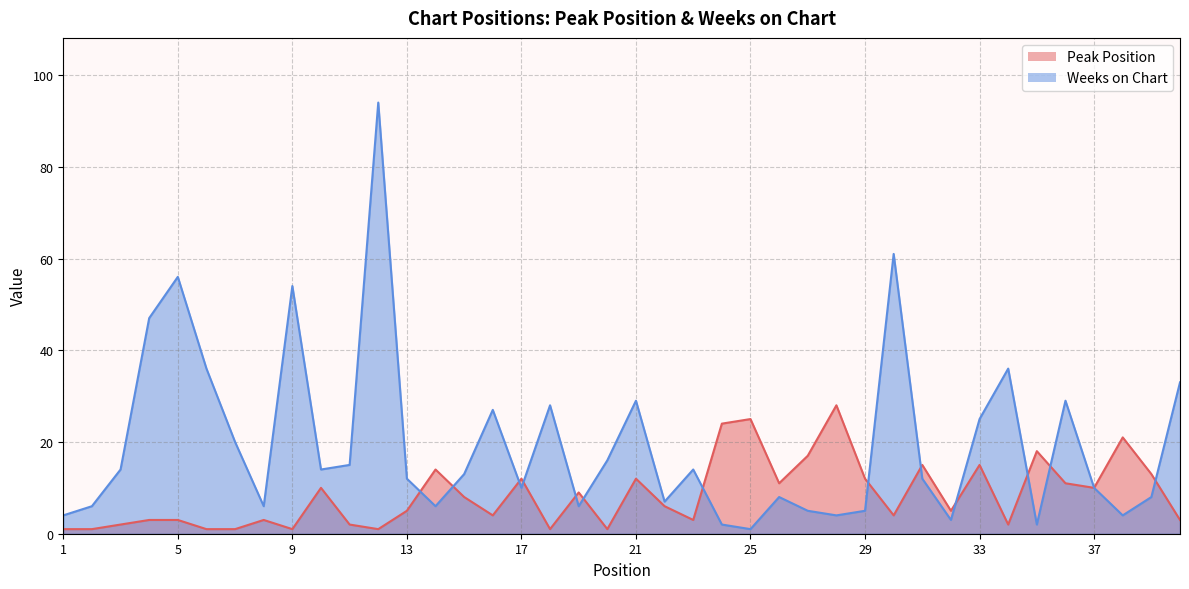

How many interior local valleys does the Peak Position series have?

11